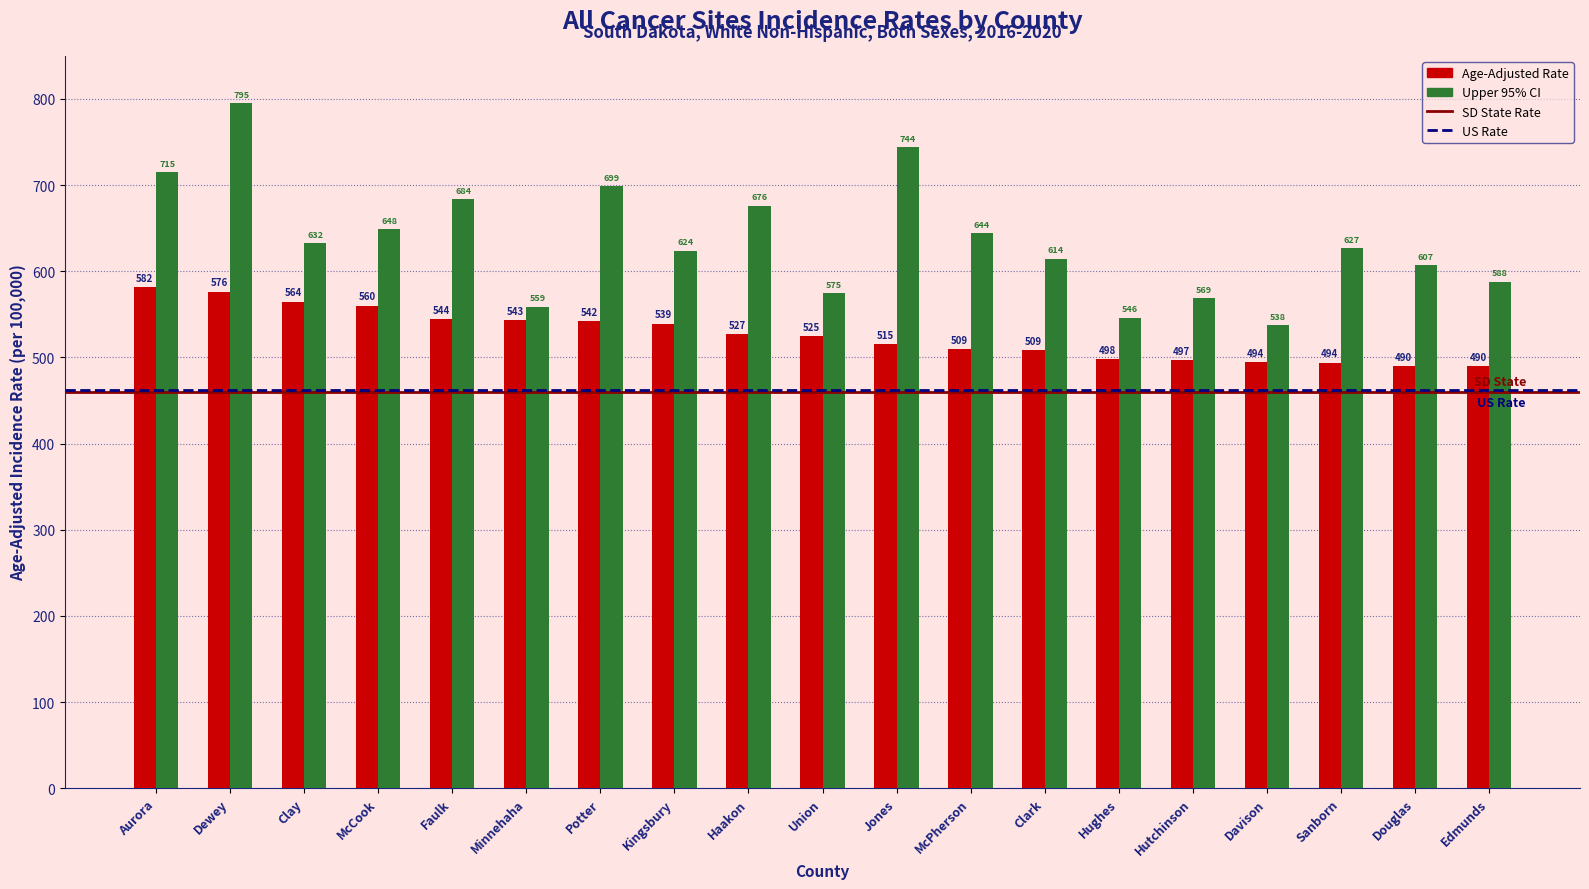

Rank the categories by Upper 95% CI value from lowest to highest.

Davison, Hughes, Minnehaha, Hutchinson, Union, Edmunds, Douglas, Clark, Kingsbury, Sanborn, Clay, McPherson, McCook, Haakon, Faulk, Potter, Aurora, Jones, Dewey